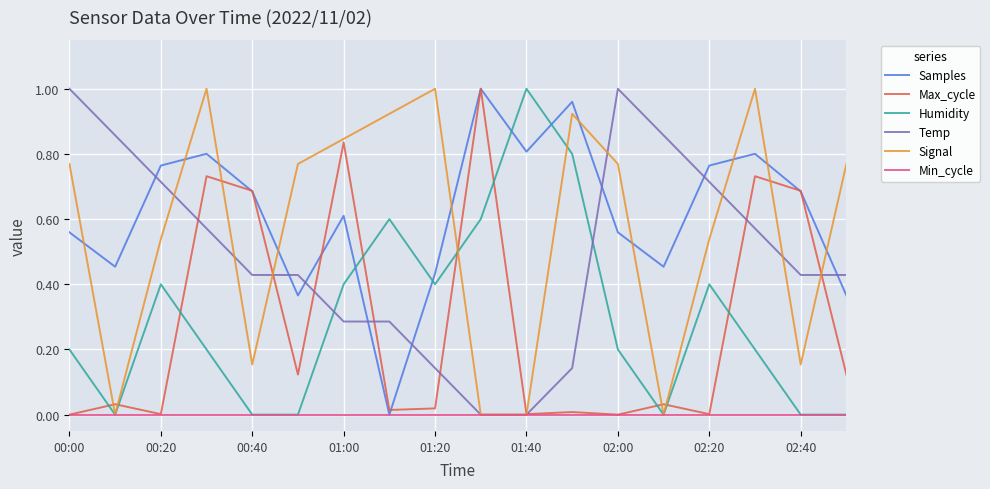

Which series ends up on top after the final intersection of Humidity and Samples?

Samples